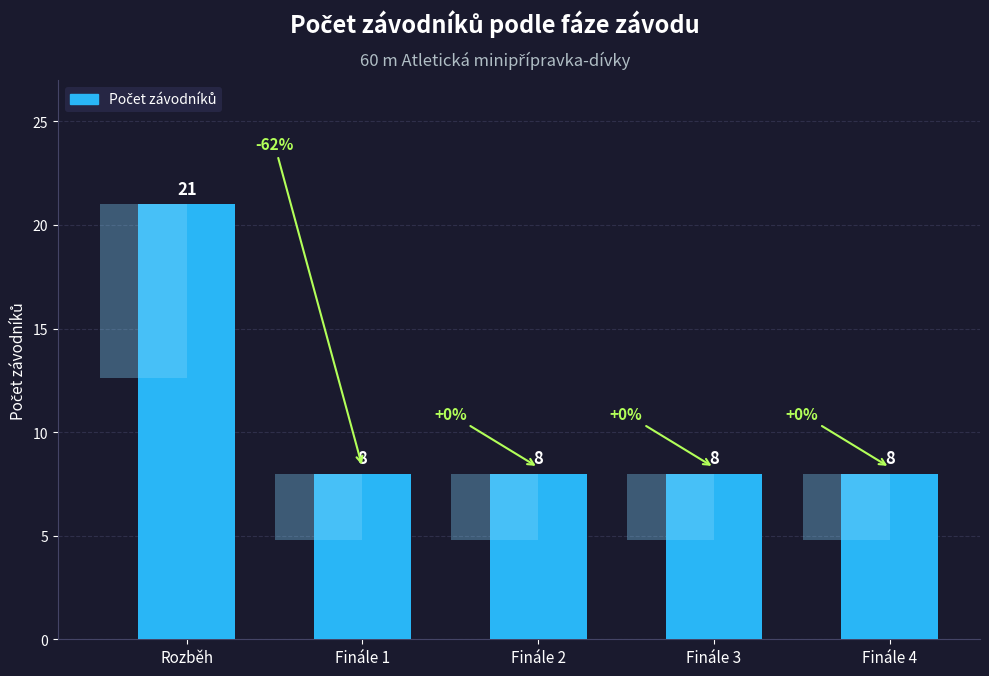

Where is the data nearest to the value 14?

Finále 1